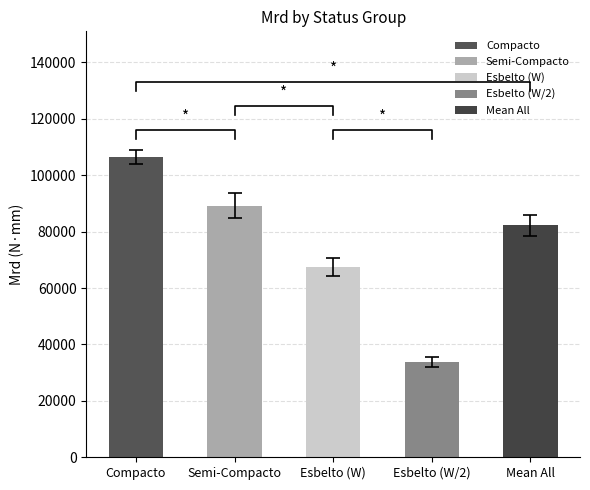

What is the greatest value displayed?

106371.4